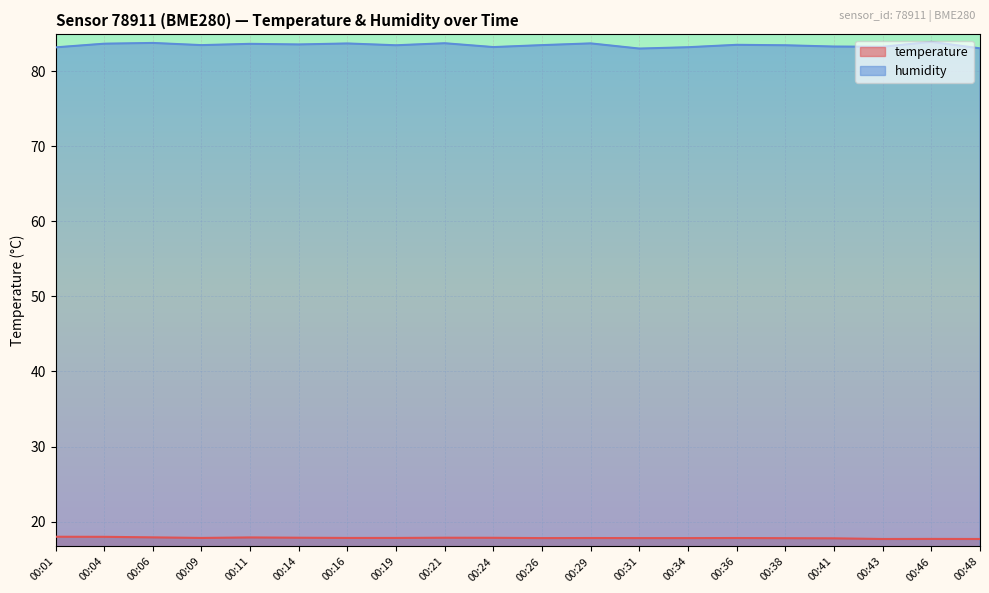

At how many categories does at least one series exceed 79?

20